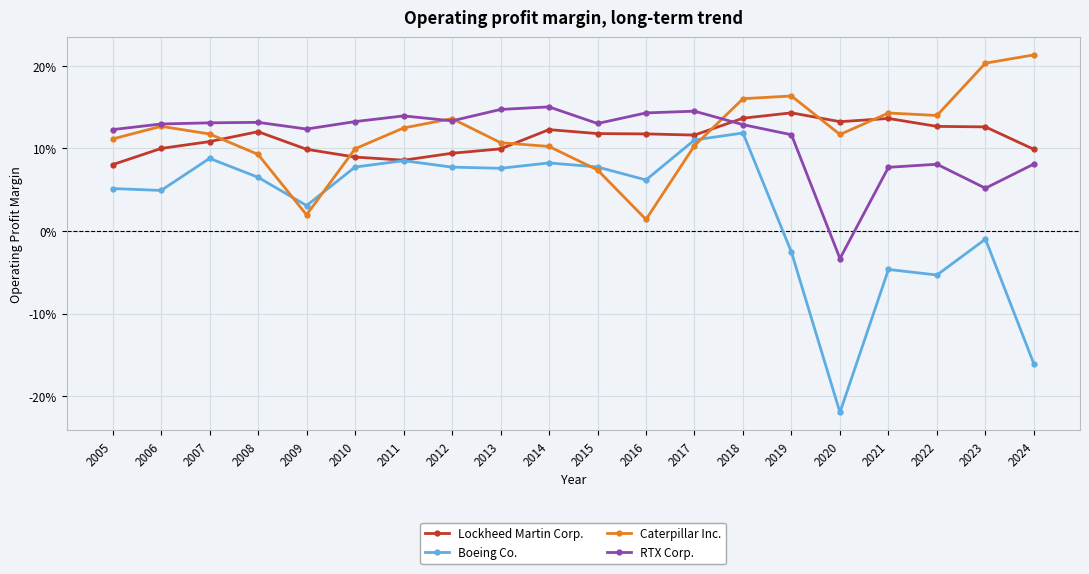

The value of Lockheed Martin Corp. at 2008 is 0.0. True or false?

False